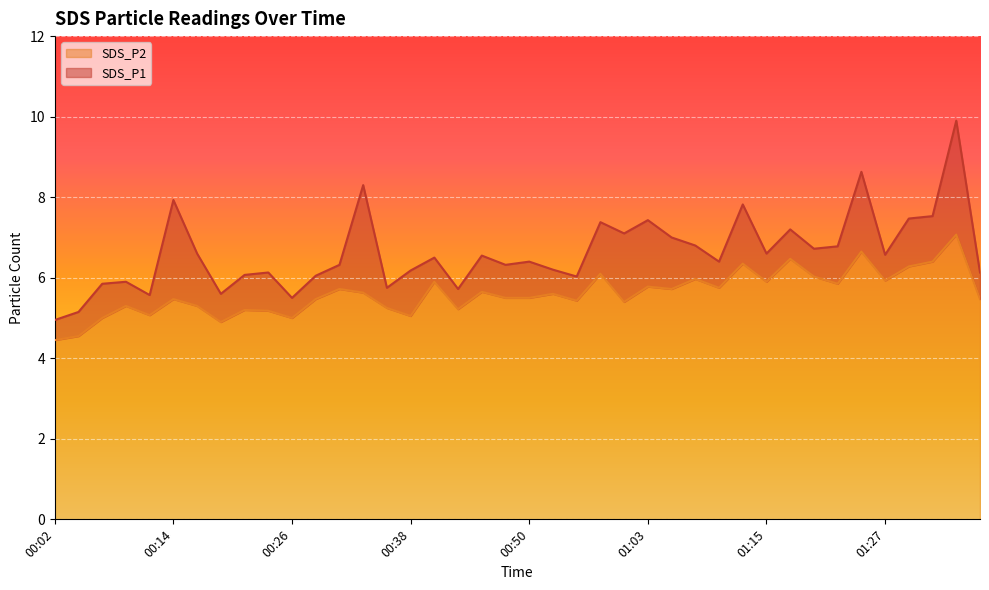

Reading right to left, extract all data points from this chart.

SDS_P1: 01:37=6.1	01:34=9.9	01:32=7.5	01:30=7.5	01:27=6.6	01:25=8.6	01:22=6.8	01:20=6.7	01:17=7.2	01:15=6.6	01:12=7.8	01:10=6.4	01:07=6.8	01:05=7.0	01:03=7.4	01:00=7.1	00:58=7.4	00:55=6.0	00:53=6.2	00:50=6.4	00:48=6.3	00:46=6.5	00:43=5.7	00:41=6.5	00:38=6.2	00:36=5.8	00:33=8.3	00:31=6.3	00:29=6.0	00:26=5.5	00:24=6.1	00:21=6.1	00:19=5.6	00:16=6.6	00:14=7.9	00:11=5.6	00:09=5.9	00:07=5.8	00:04=5.2	00:02=5.0
SDS_P2: 01:37=5.5	01:34=7.1	01:32=6.4	01:30=6.3	01:27=5.9	01:25=6.7	01:22=5.8	01:20=6.0	01:17=6.5	01:15=5.9	01:12=6.3	01:10=5.8	01:07=6.0	01:05=5.7	01:03=5.8	01:00=5.4	00:58=6.1	00:55=5.4	00:53=5.6	00:50=5.5	00:48=5.5	00:46=5.7	00:43=5.2	00:41=5.9	00:38=5.0	00:36=5.2	00:33=5.6	00:31=5.7	00:29=5.5	00:26=5.0	00:24=5.2	00:21=5.2	00:19=4.9	00:16=5.3	00:14=5.5	00:11=5.1	00:09=5.3	00:07=5.0	00:04=4.5	00:02=4.5